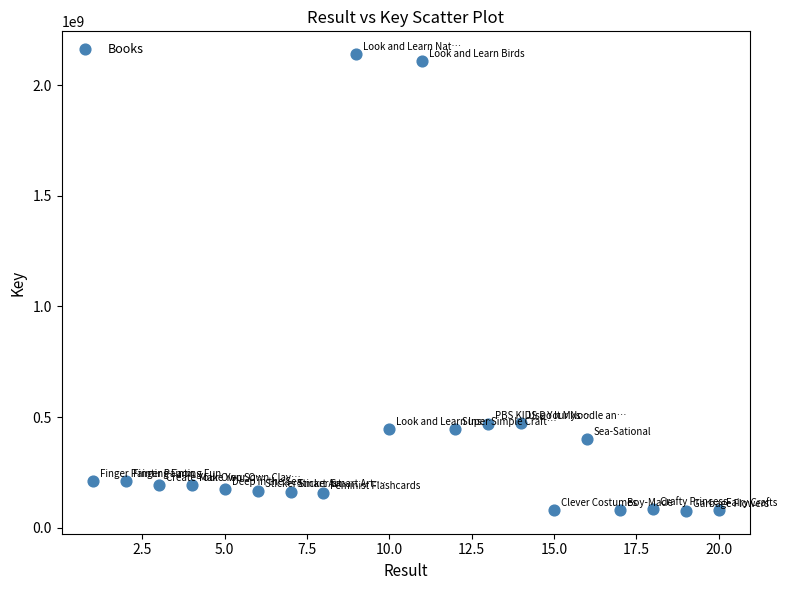

What is the range of Y values (max minus min)?

2064591176